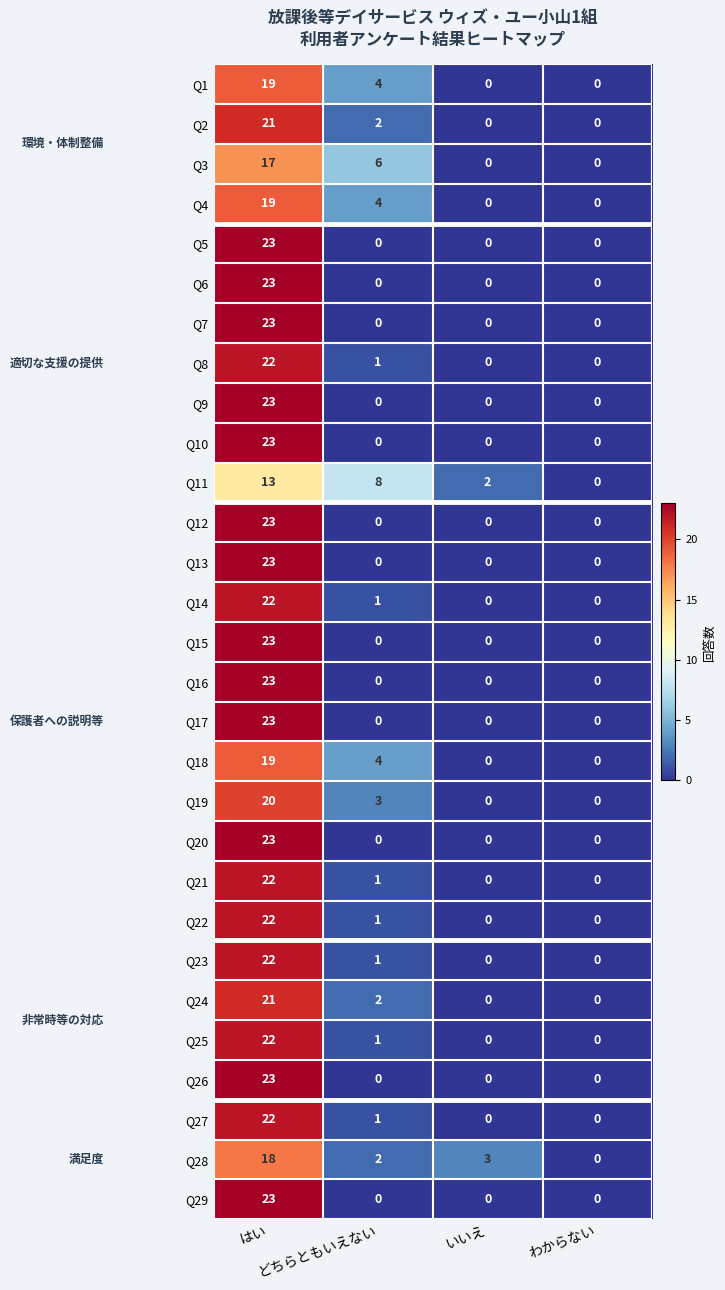

Count the Q18 values in the range 0 to 19.

4